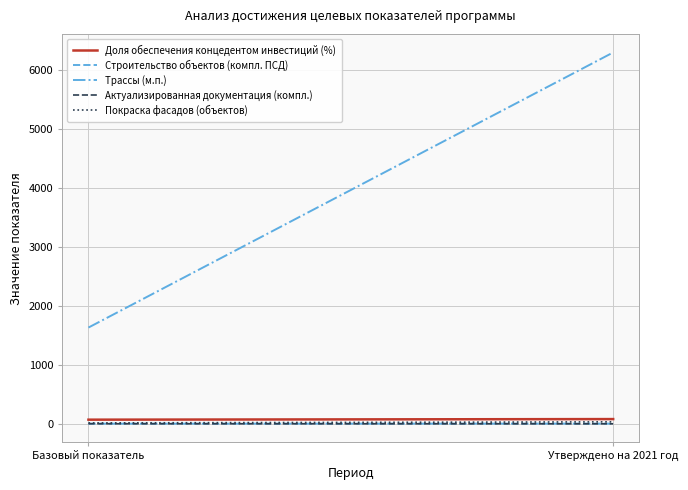

The Трассы (м.п.) series shows 6295.0 at Утверждено на 2021 год. True or false?

True